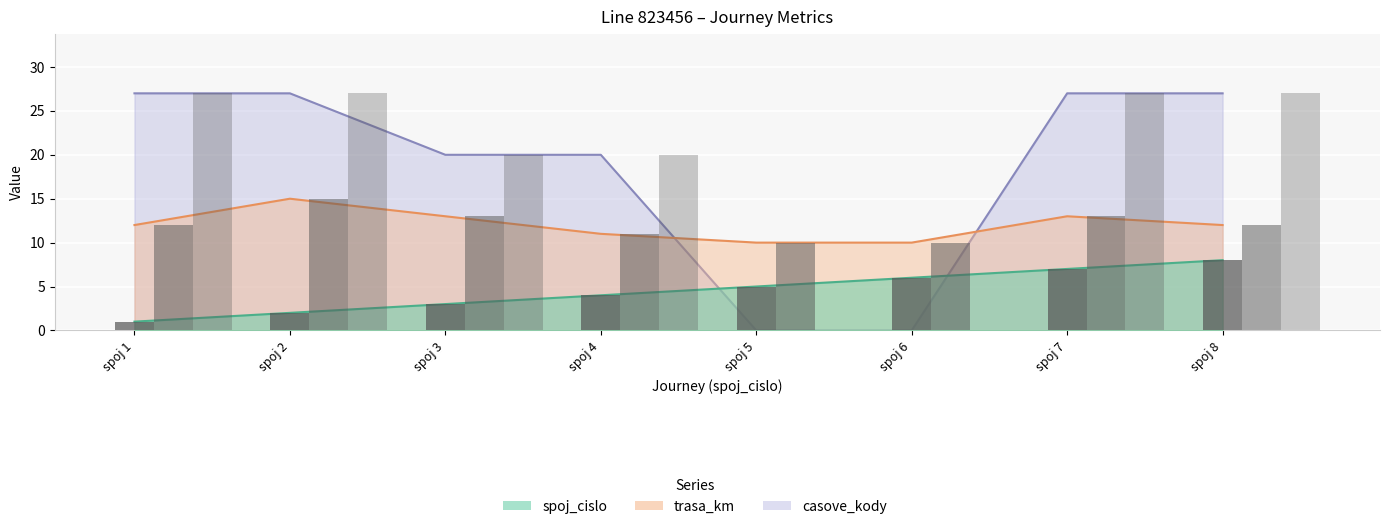

Which category has the lowest value across all series?

spoj 5